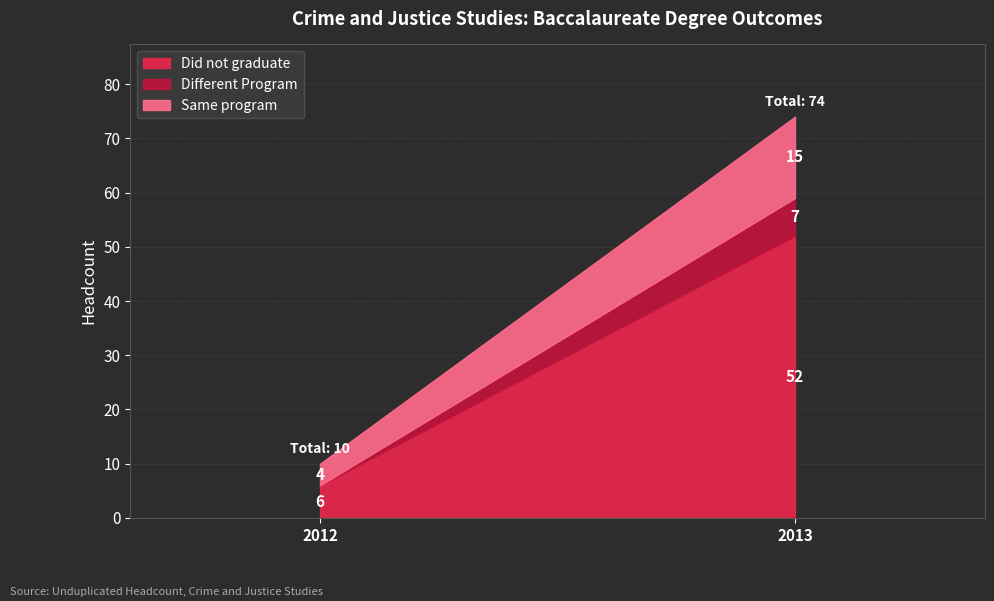

At which category is the sum across all series the highest?

2013